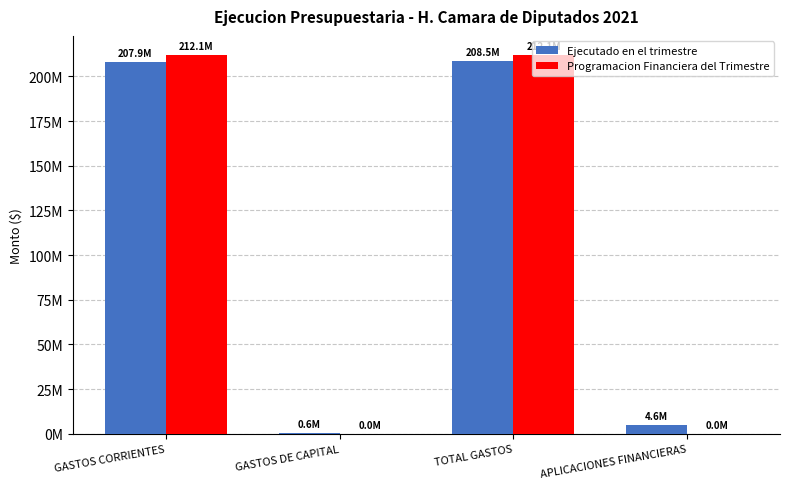

Which series has the largest total across all categories?

Programacion Financiera del Trimestre